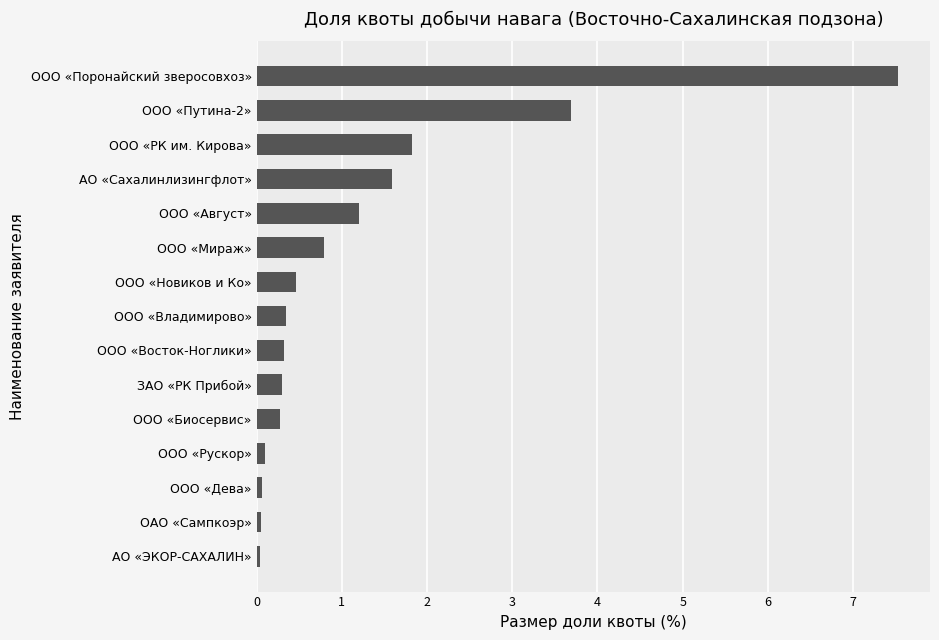

What is the change in value from ООО «Август» to ООО «РК им. Кирова»?

+0.6